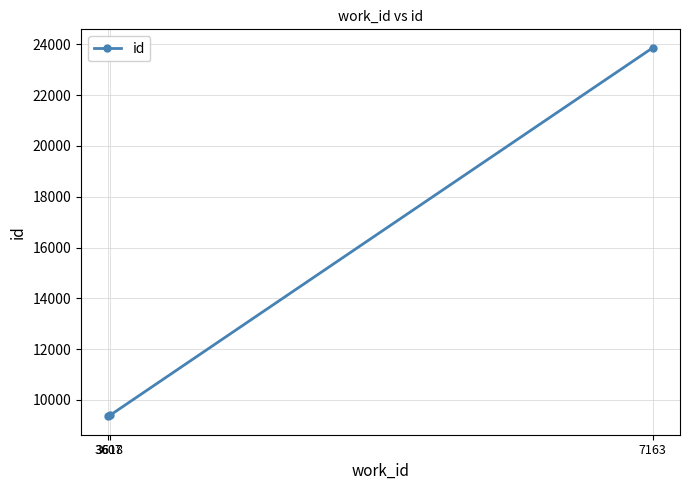

Approximately how many times larger is the value at 3607 compared to 7163?

0.4